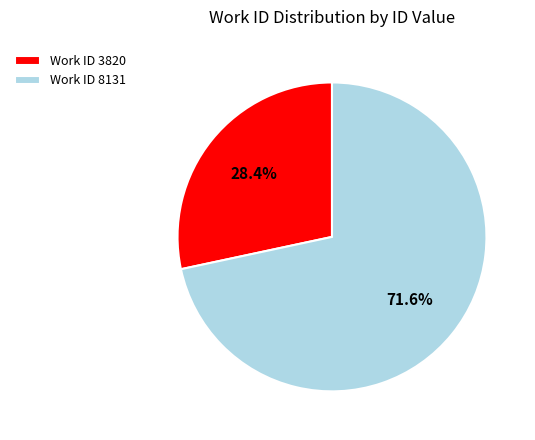

Rank the categories by value from highest to lowest.

Work ID 8131, Work ID 3820